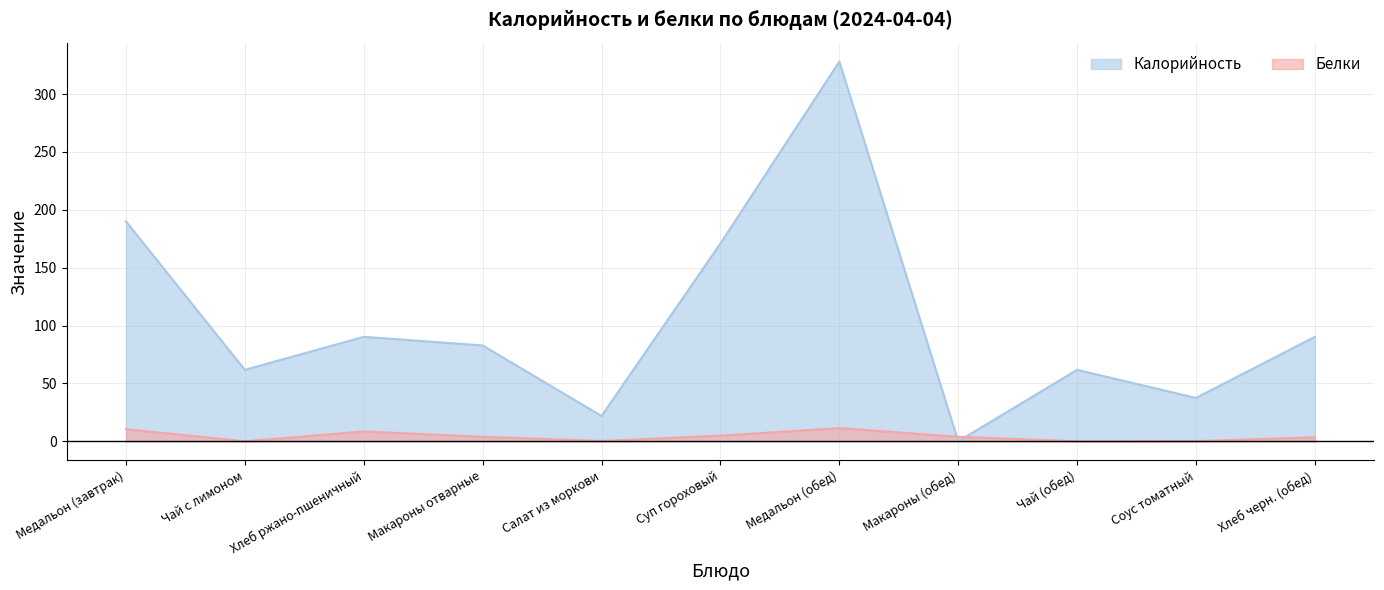

What is the label of the 10th point from the right?

Чай с лимоном